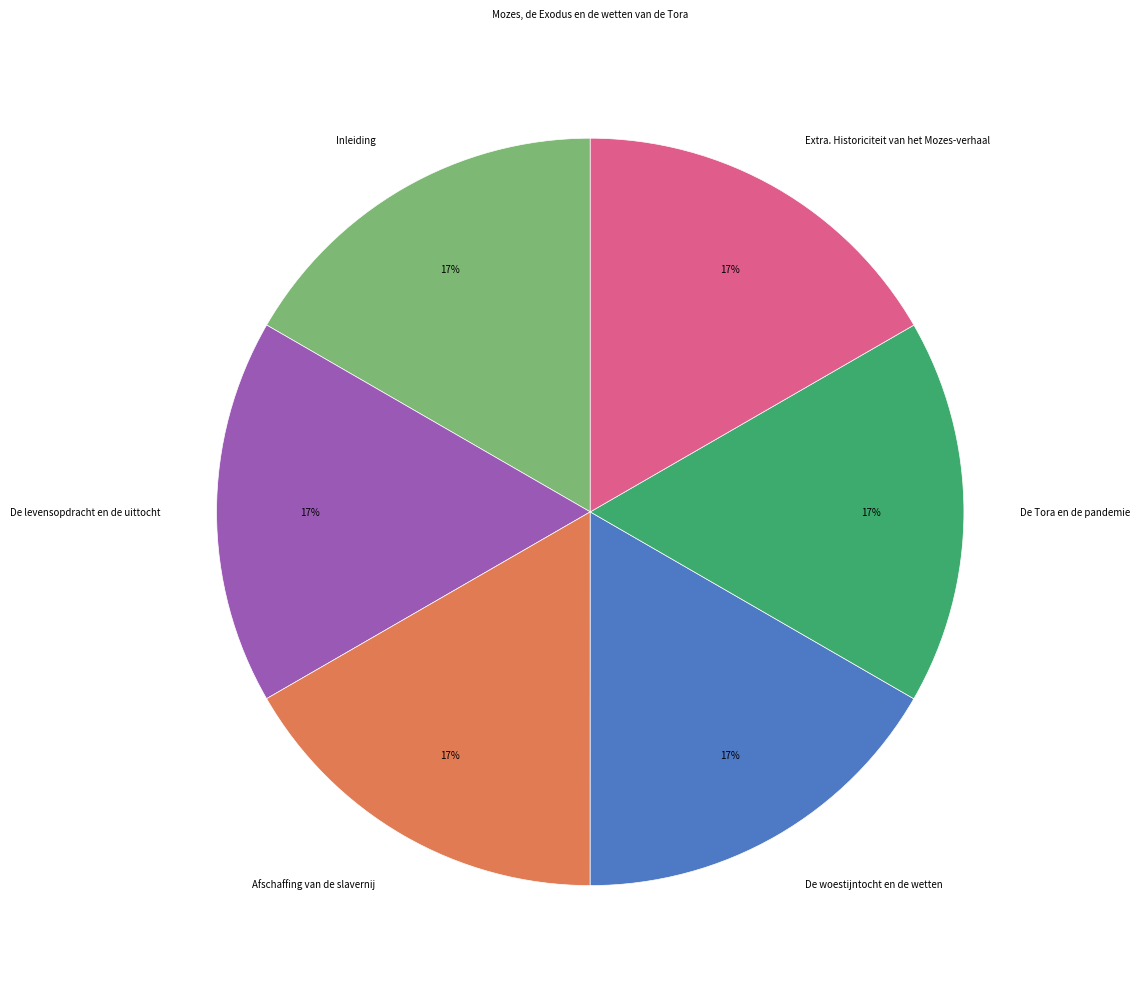

The De Tora en de pandemie slice represents 17% of the pie. True or false?

True